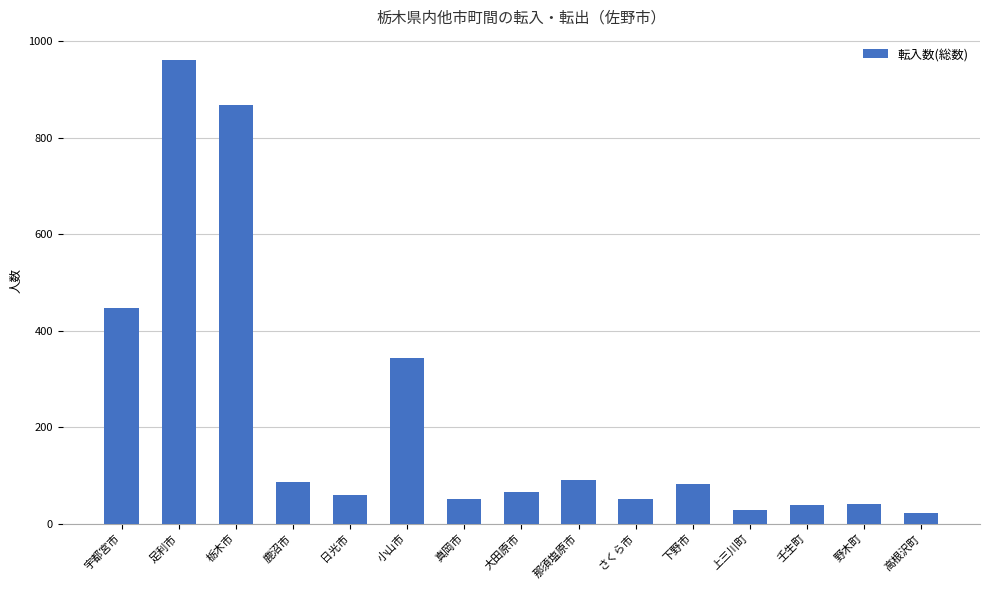

Are the bars grouped side by side (vs. stacked)?

No